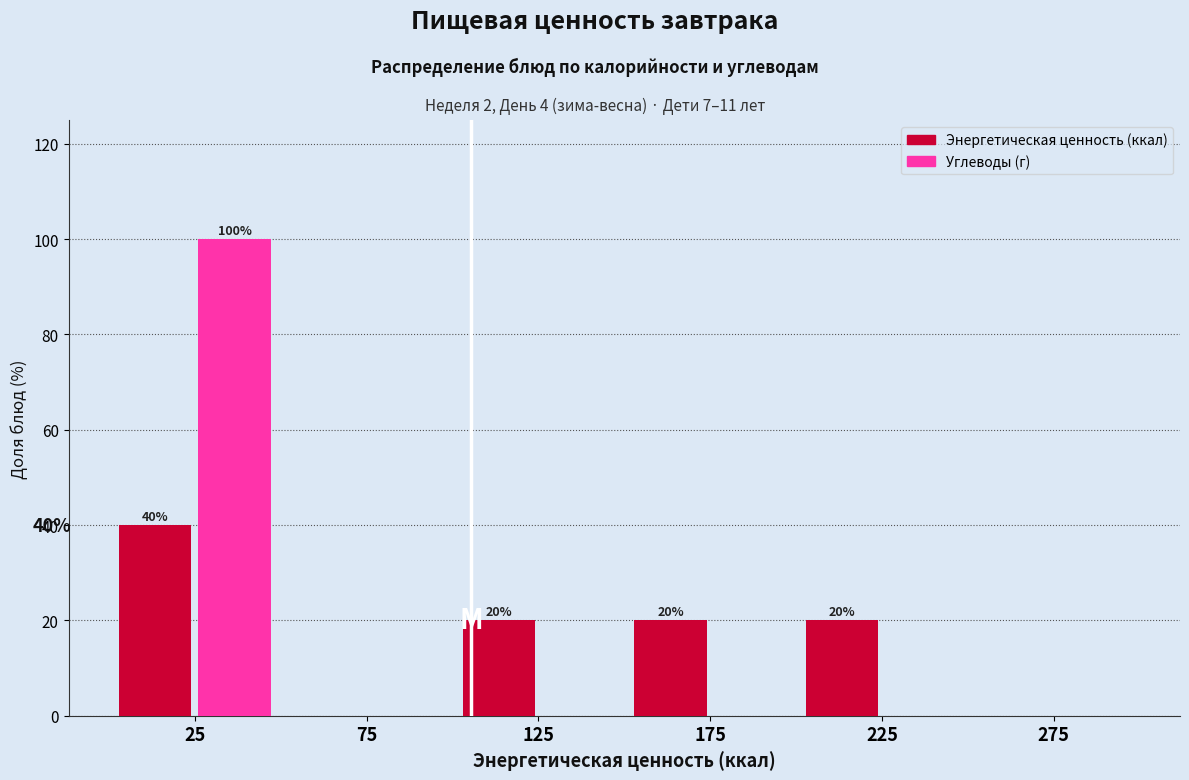

In the Энергетическая ценность (ккал) series, which range on the x-axis has the tallest bar?

0 to 50